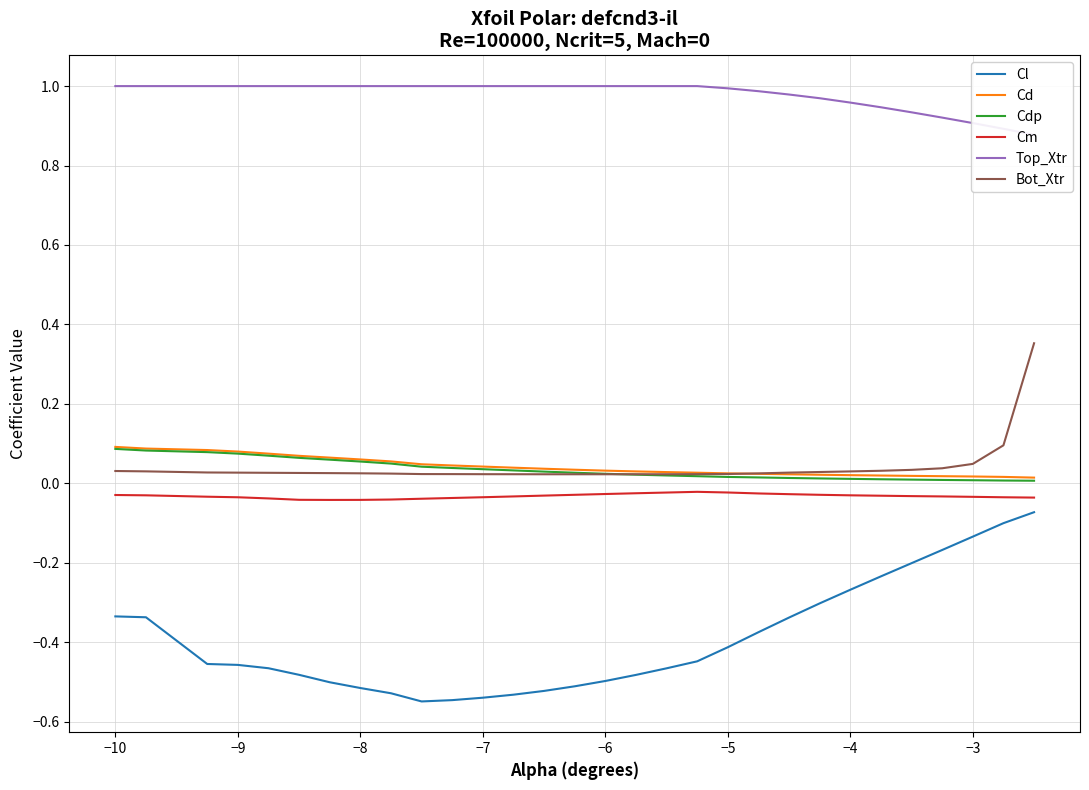

Which series has the largest total across all categories?

Top_Xtr